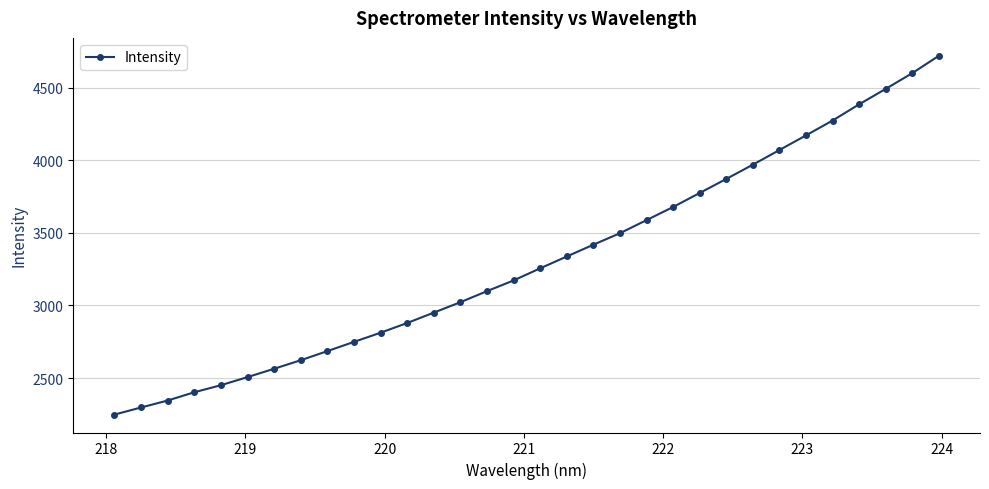

True or false: there are more than 2 points higher than both neighbors.

False